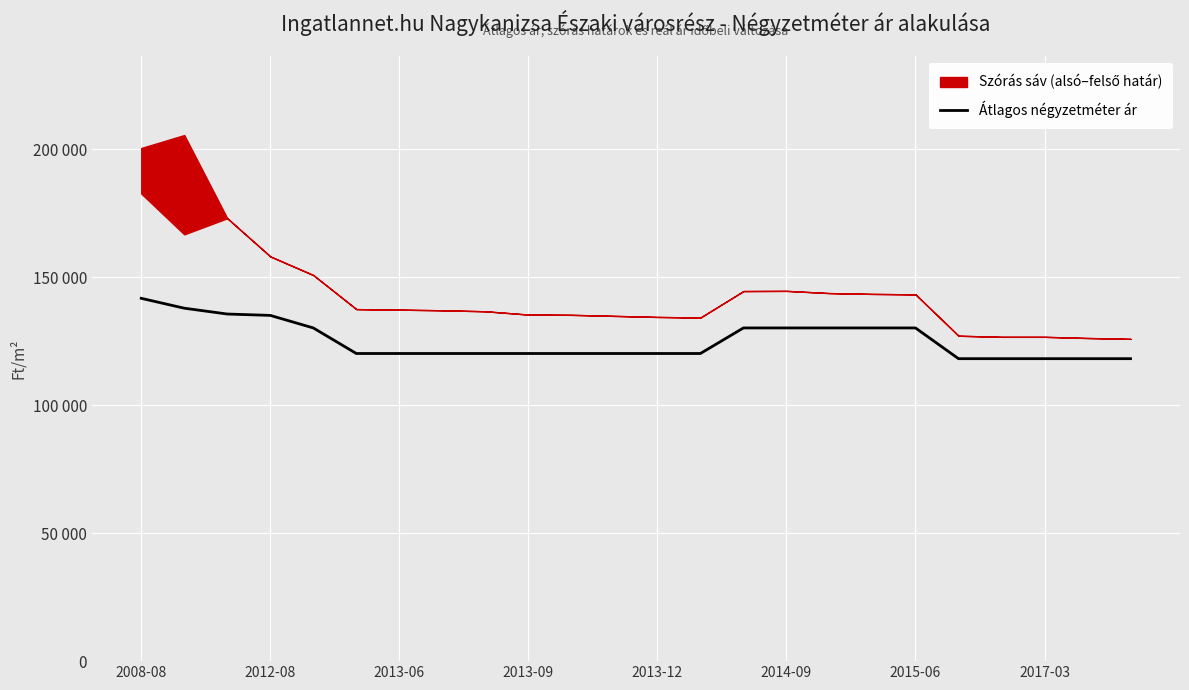

True or false: there are more than 0 points higher than both neighbors.

False